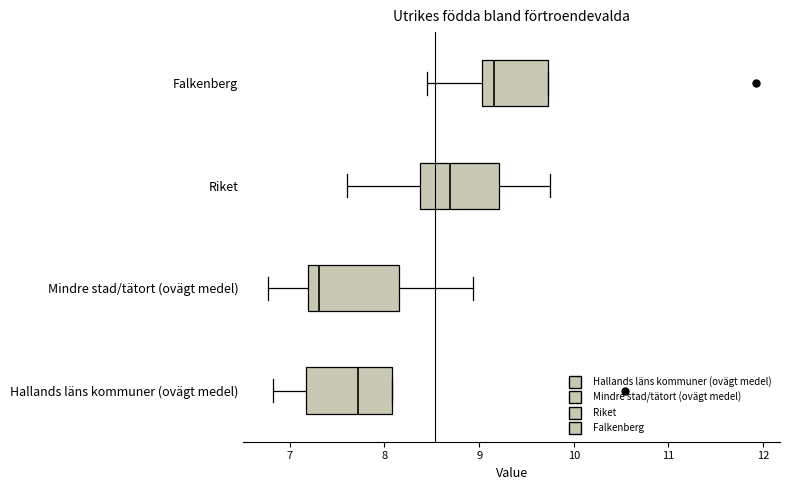

Which box's median line is the furthest to the right?

Falkenberg